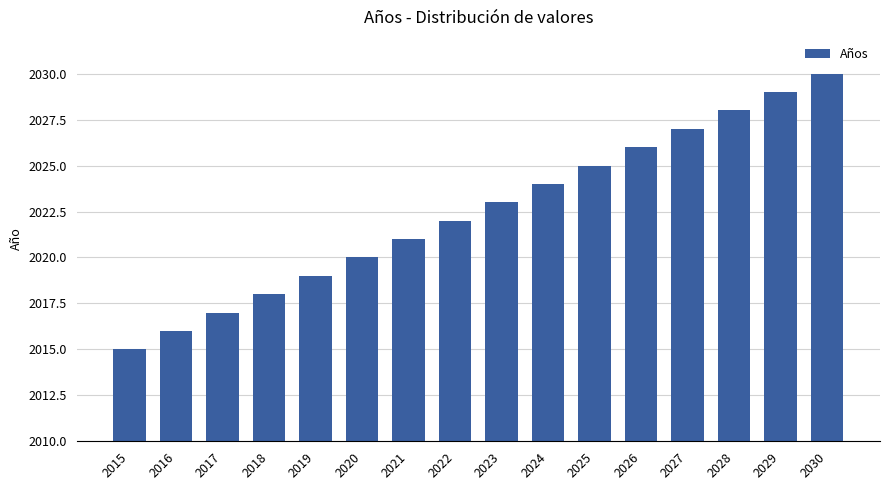

The value at 2025 is 2025. True or false?

True